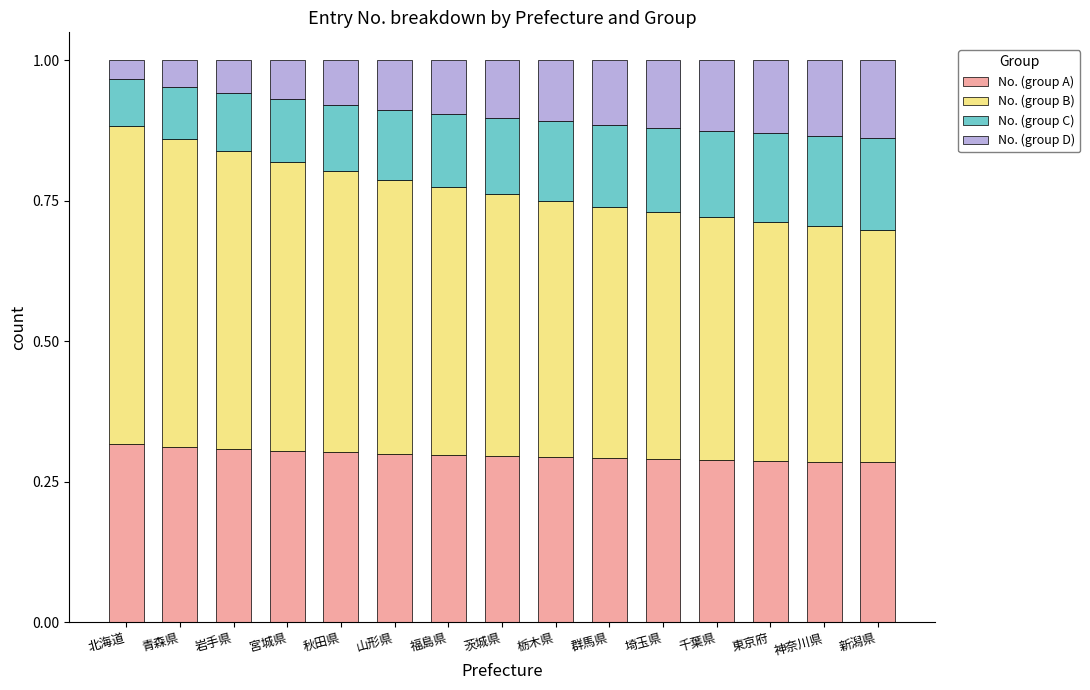

How many bars are there in total?

15